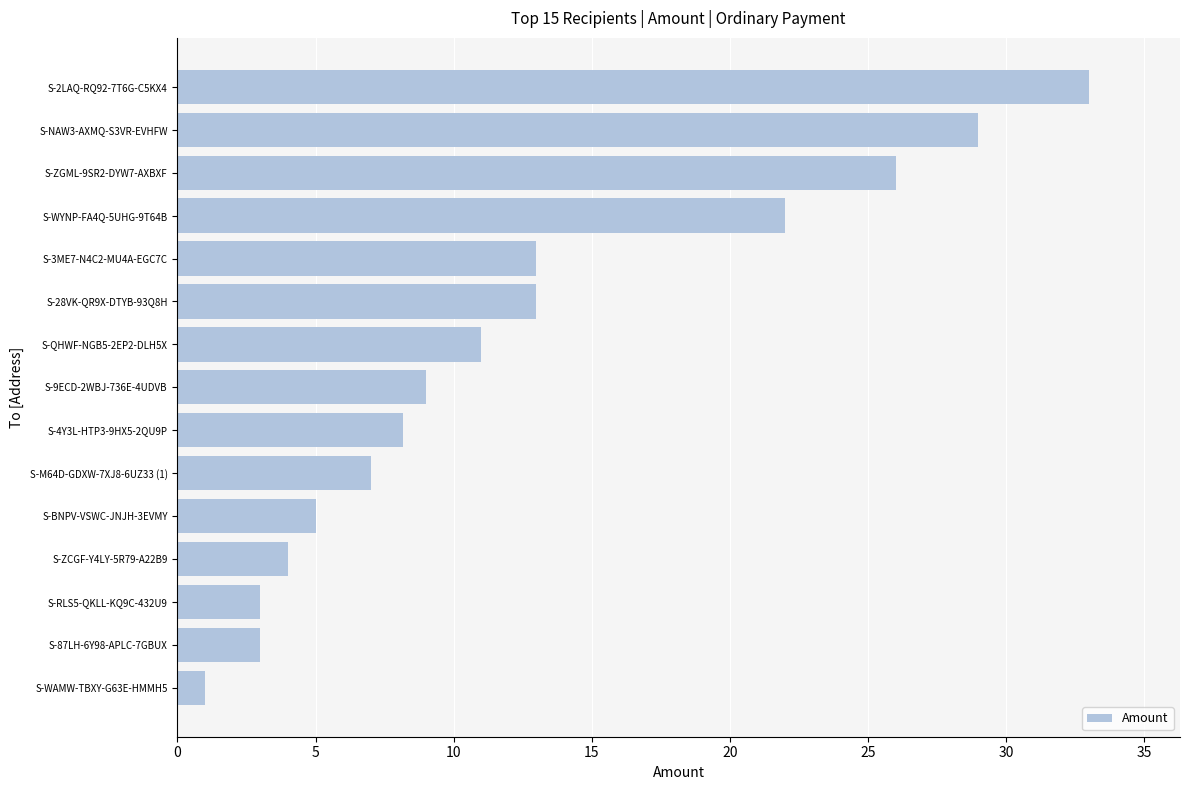

Are the bars horizontal?

Yes